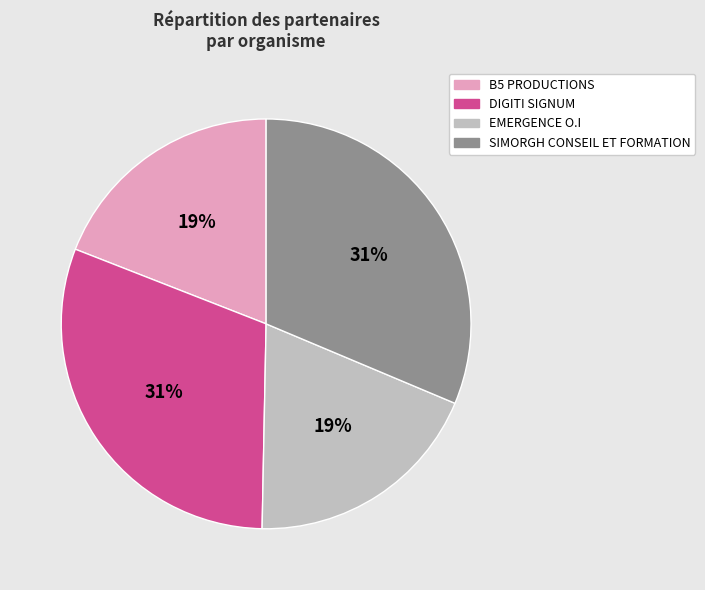

Is it true that EMERGENCE O.I is 19% of the pie?

True